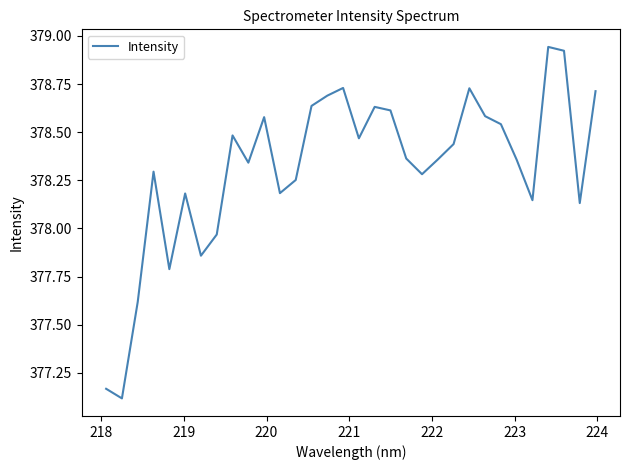

What is the difference between the maximum and minimum values?

1.8